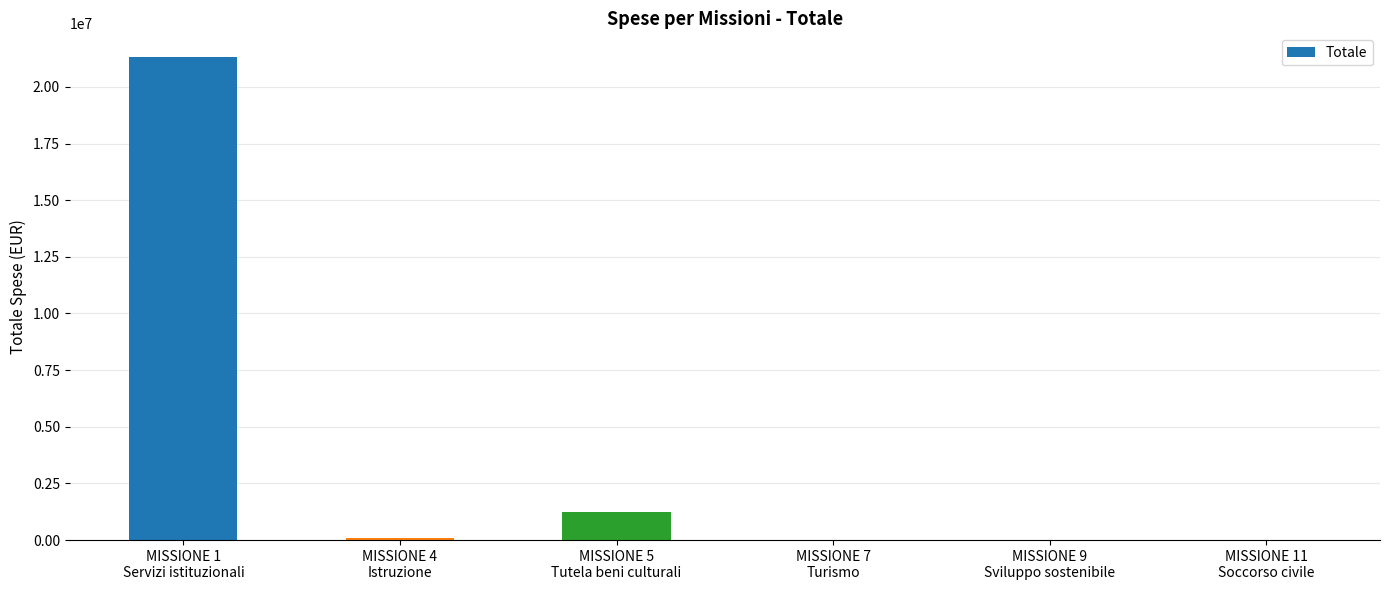

The value at MISSIONE 9
Sviluppo sostenibile is 13400.0. True or false?

True